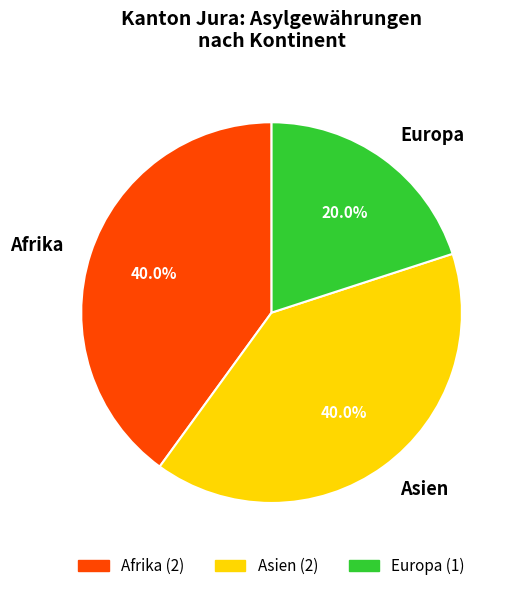

Combined, what portion of the pie is Europa and Asien?

60.0%